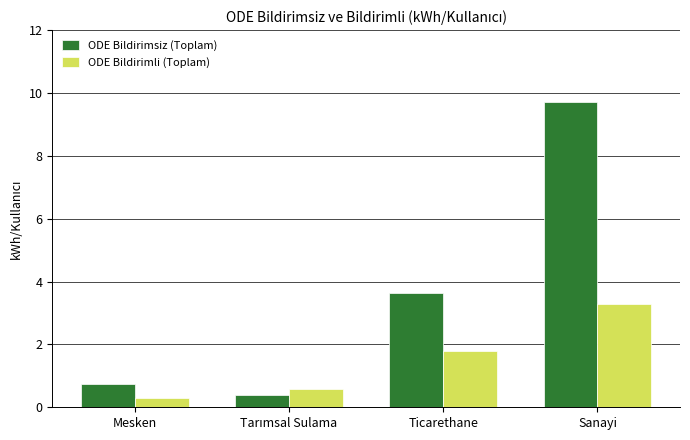

What is the approximate value of ODE Bildirimsiz (Toplam) at Mesken?

0.7